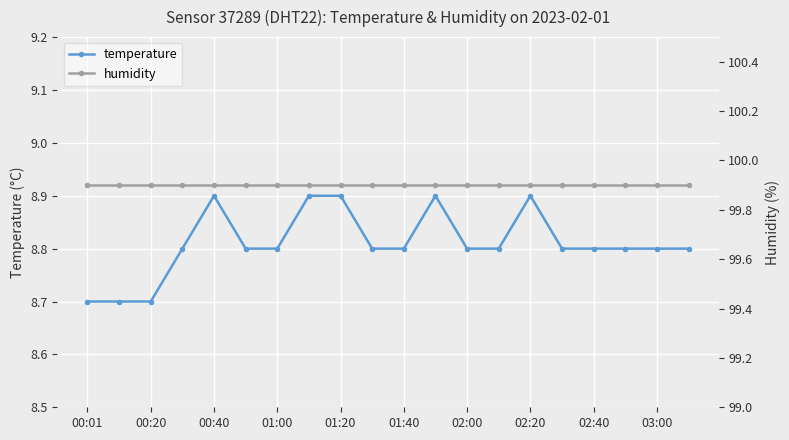

How many interior local peaks does the temperature series have?

3